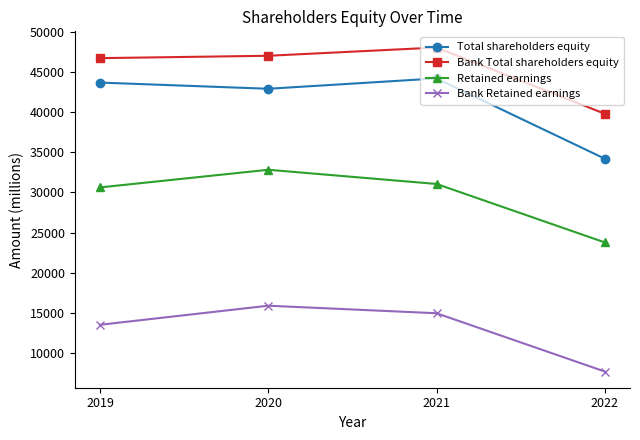

Which series changed the most between 2019 and 2021?

Bank Retained earnings